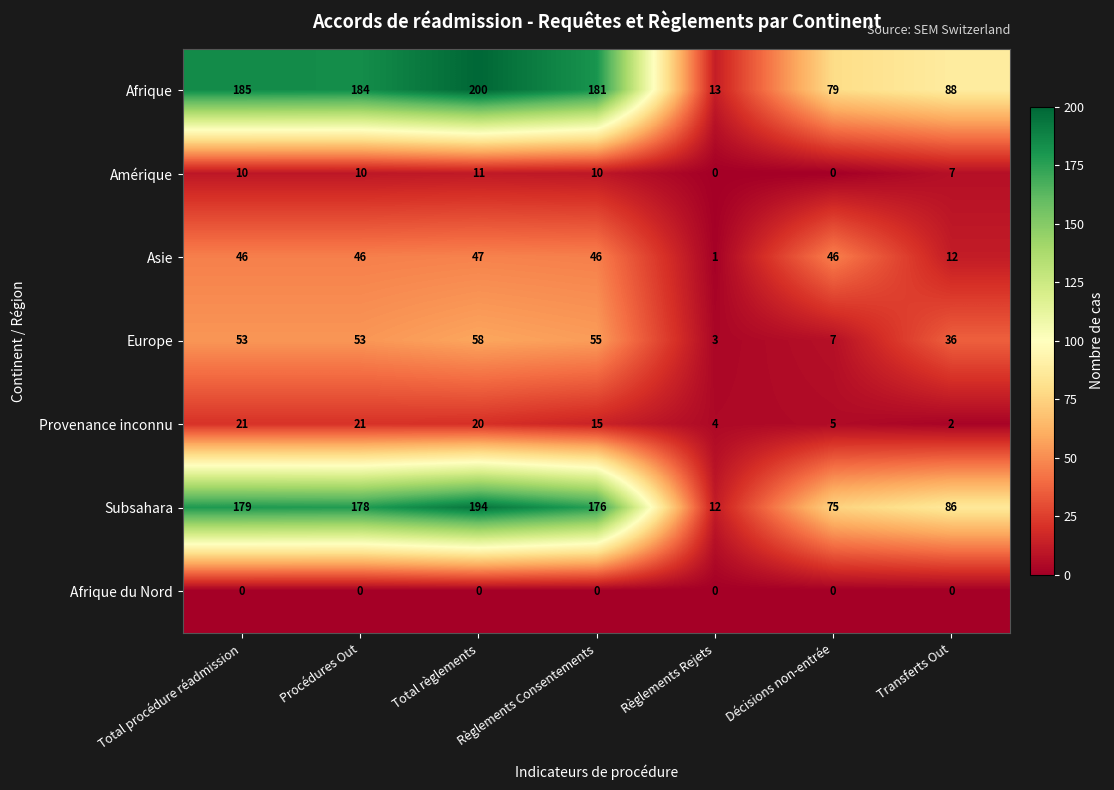

What is the difference between the maximum and minimum values in the Subsahara series?

182